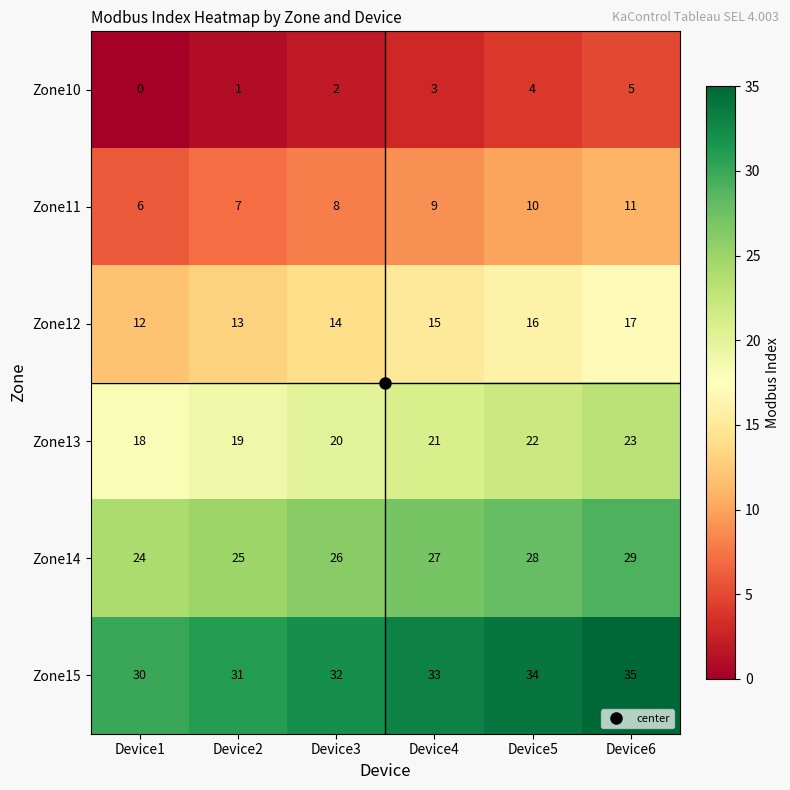

True or false: Zone15 has a value of 34 at Device5.

True